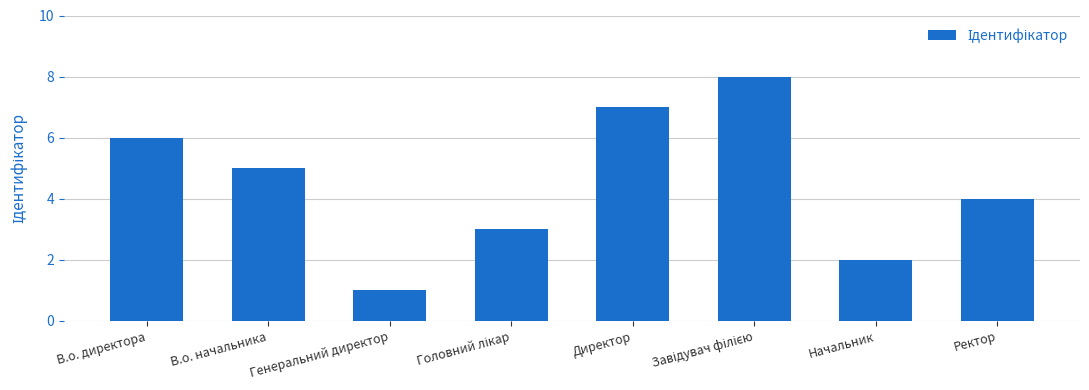

Which label corresponds to the smallest value in the chart?

Генеральний директор